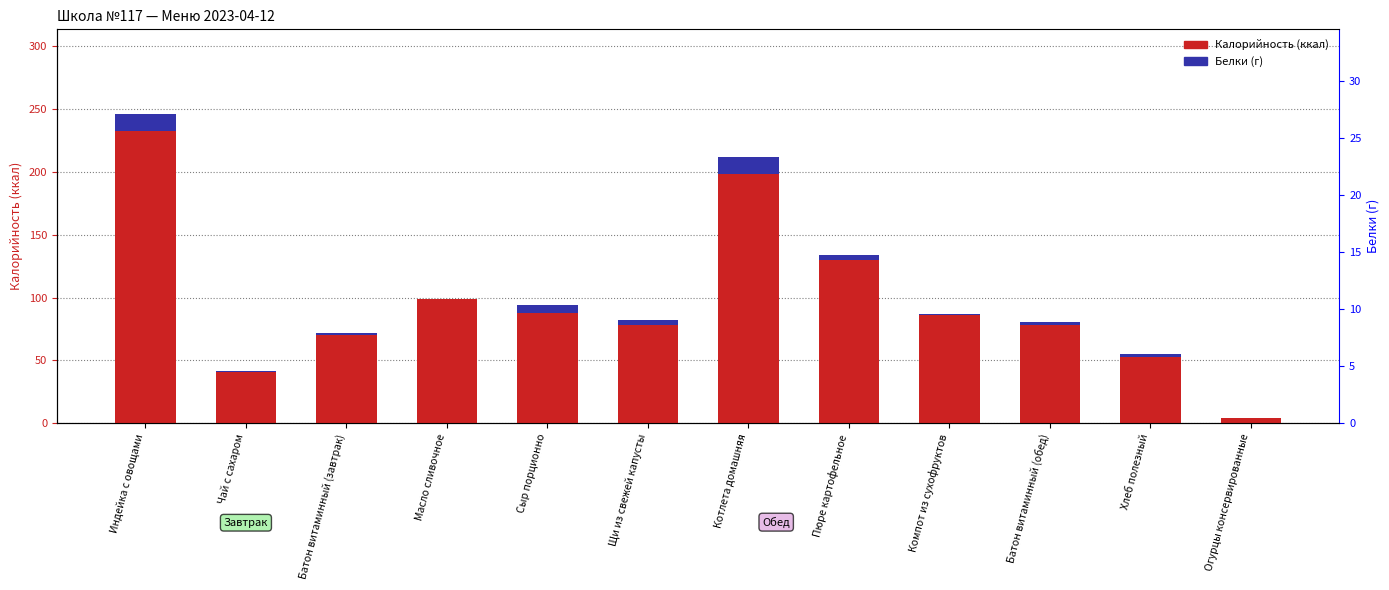

Reading left to right, list all the values displayed in this chart.

Калорийность: Индейка с овощами=232.0	Чай с сахаром=41.0	Батон витаминный (завтрак)=70.0	Масло сливочное=99.0	Сыр порционно=88.0	Щи из свежей капусты=78.0	Котлета домашняя=198.0	Пюре картофельное=130.0	Компот из сухофруктов=86.0	Батон витаминный (обед)=78.4	Хлеб полезный=53.0	Огурцы консервированные=4.0
Белки: Индейка с овощами=13.8	Чай с сахаром=0.2	Батон витаминный (завтрак)=2.0	Масло сливочное=0.1	Сыр порционно=5.7	Щи из свежей капусты=4.0	Котлета домашняя=13.8	Пюре картофельное=3.8	Компот из сухофруктов=0.6	Батон витаминный (обед)=2.2	Хлеб полезный=1.8	Огурцы консервированные=0.2